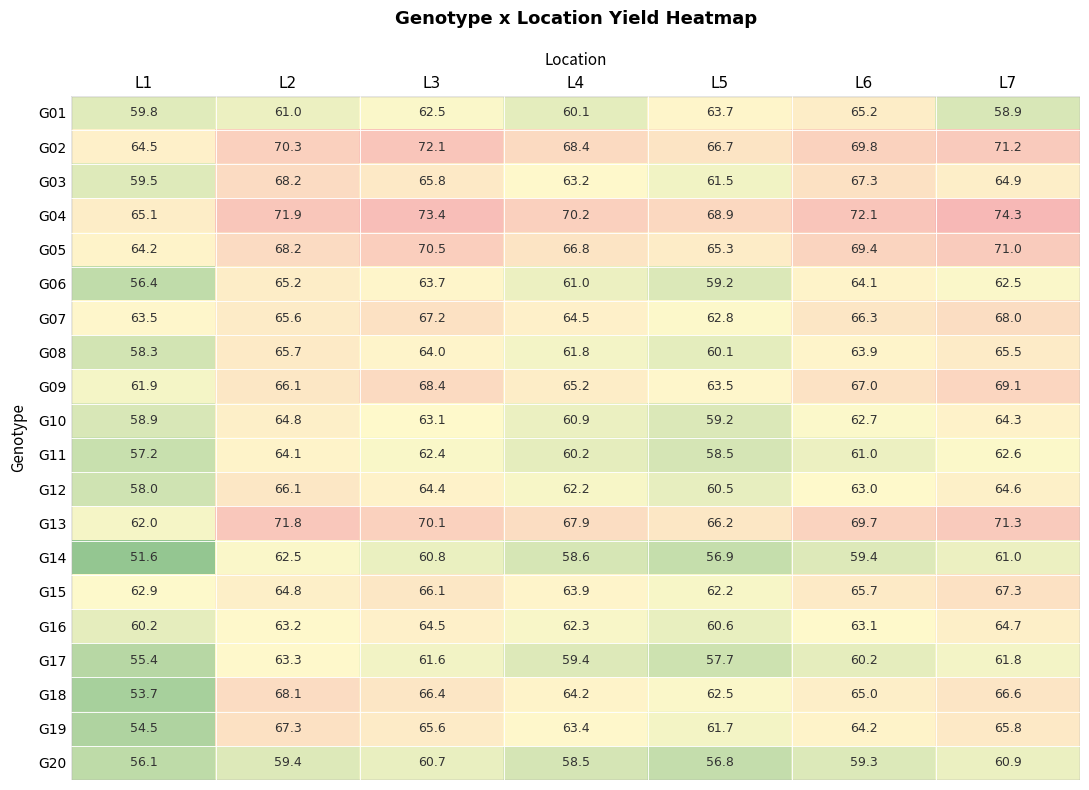

At which category is the sum across all series the highest?

L2